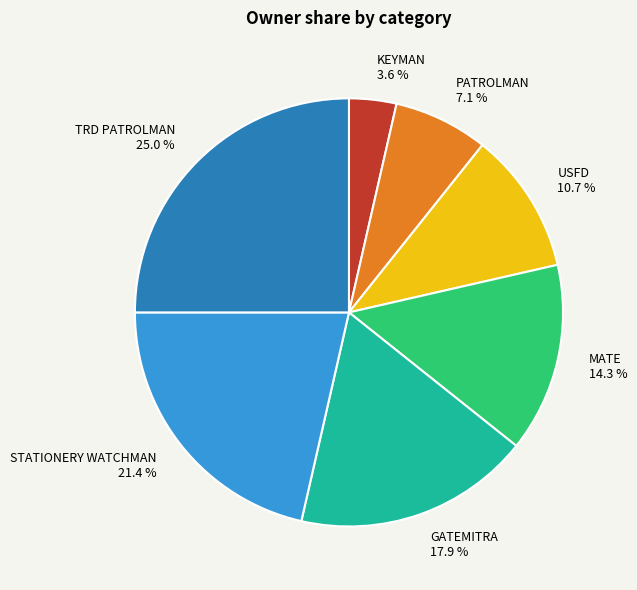

Is there a majority slice in this chart?

No